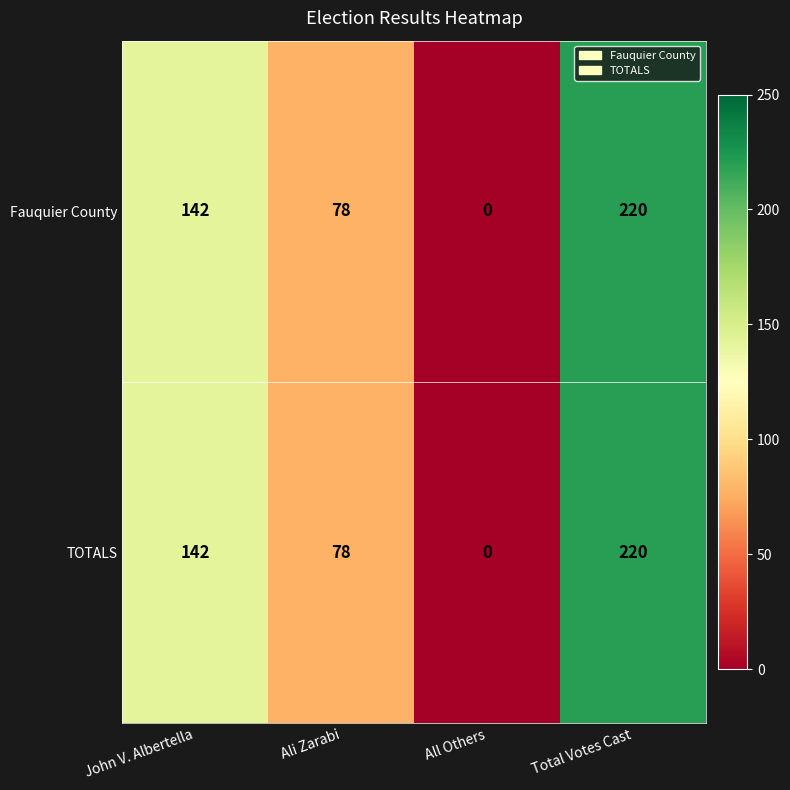

True or false: Fauquier County has a value of 220 at Total Votes Cast.

True